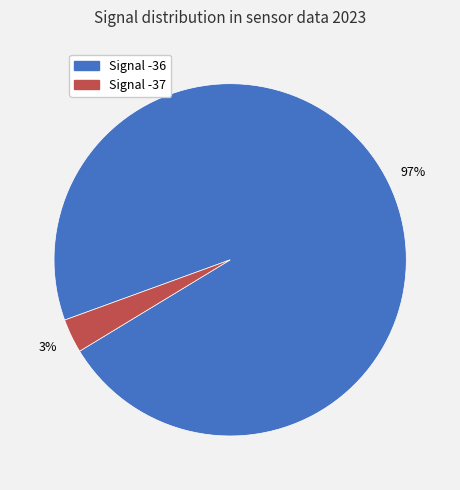

Does Signal -37 represent more than half of the total?

No